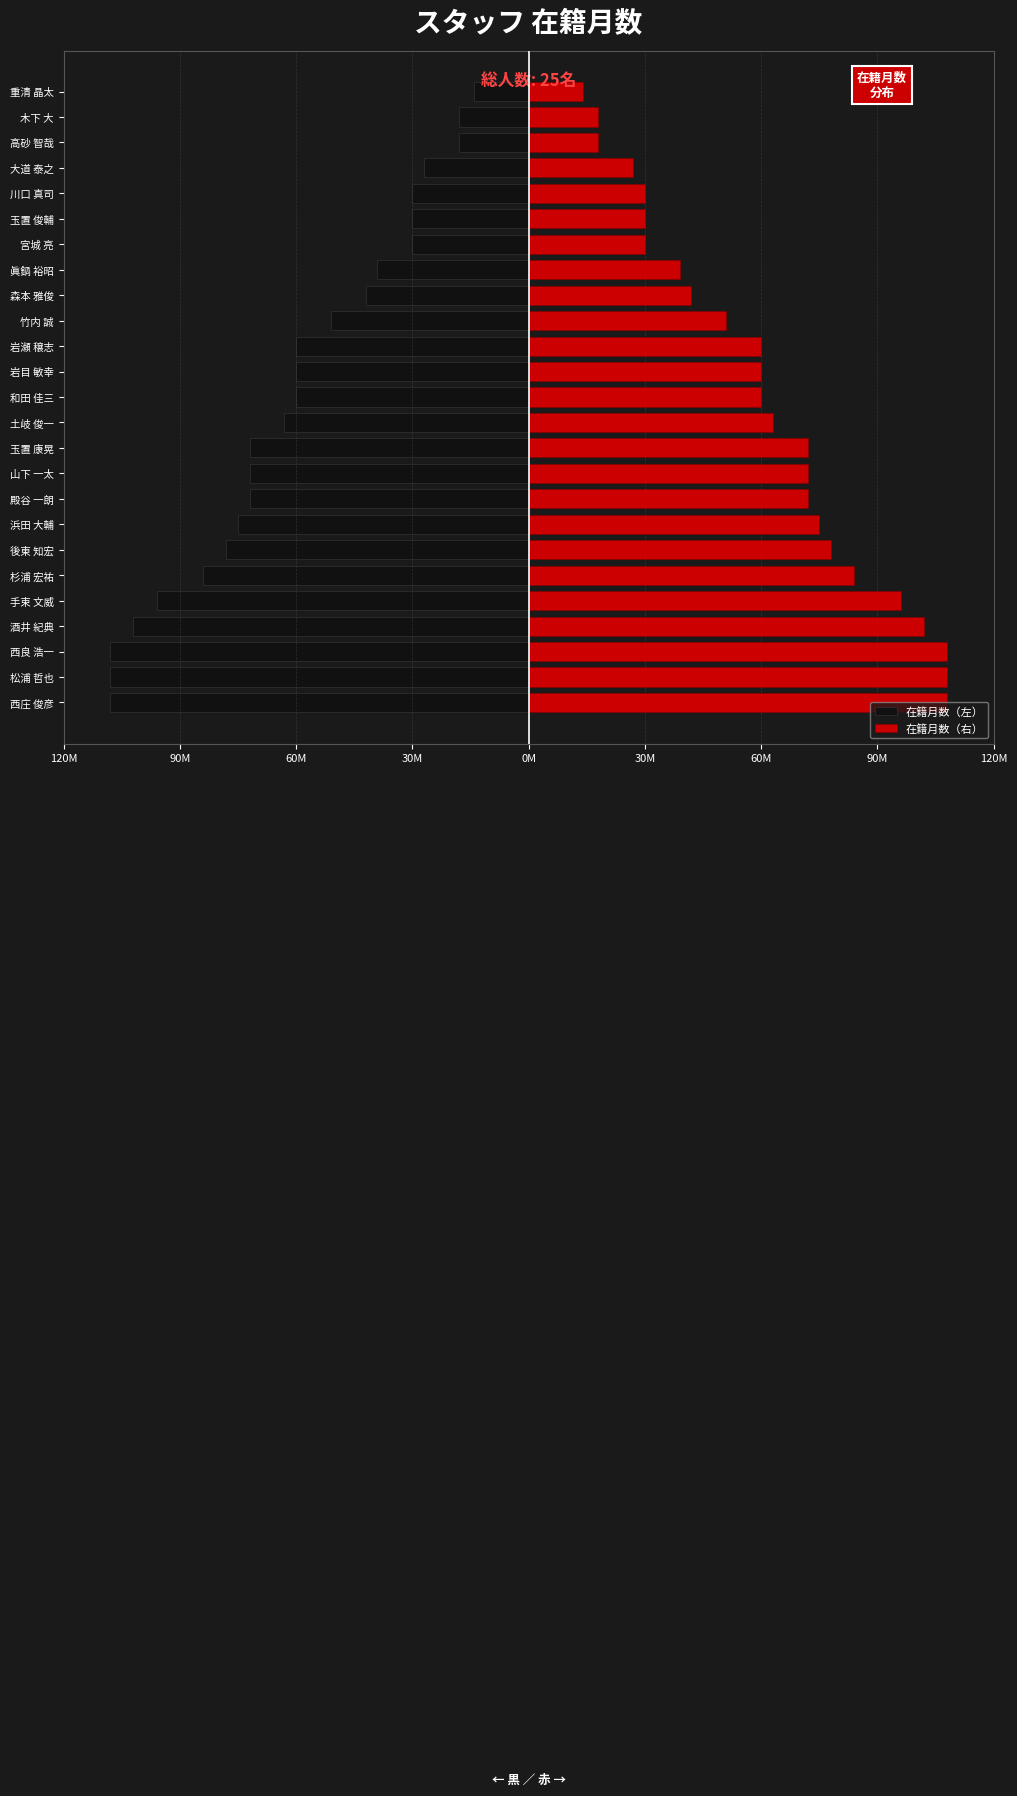

The value of 在籍月数（左） at 浜田 大輔 is -111. True or false?

False